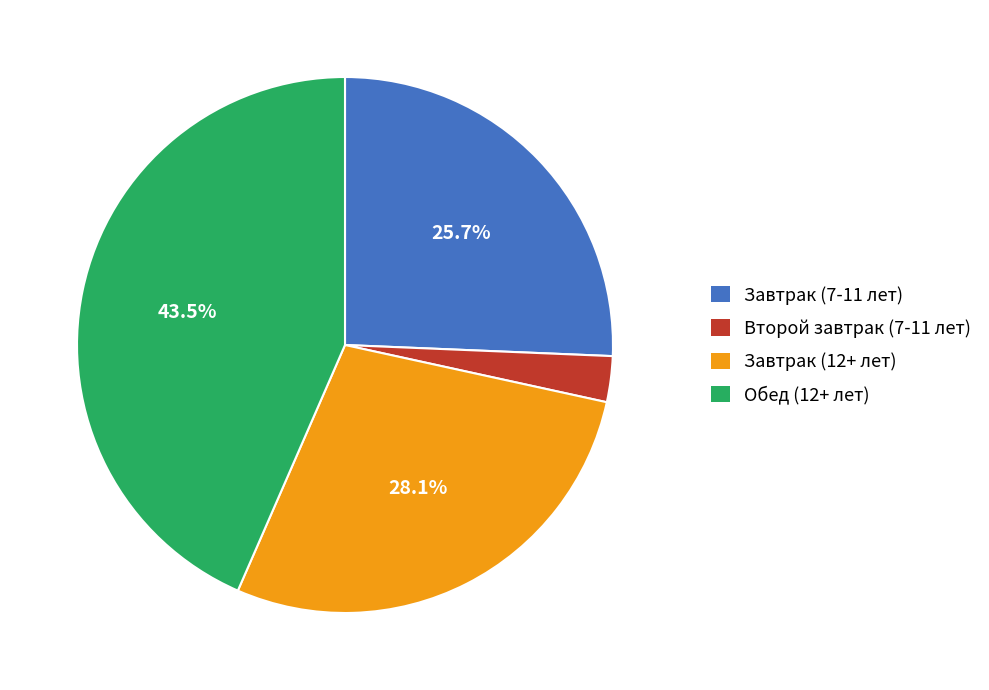

What percentage is NOT represented by Обед (12+ лет)?

56.5%